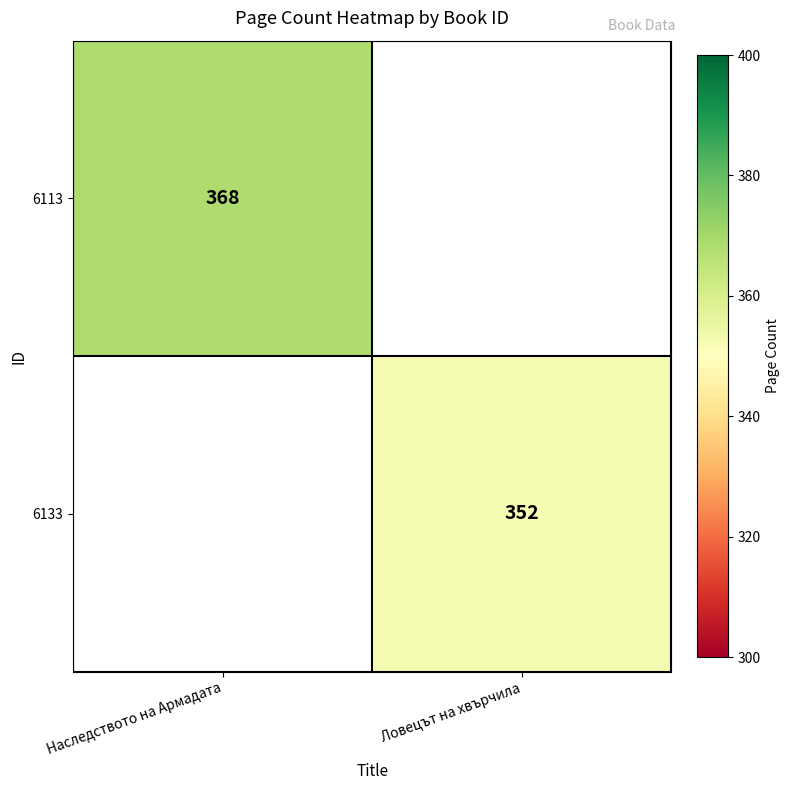

Is it true that 6113 equals 368 at Наследството на Армадата?

True